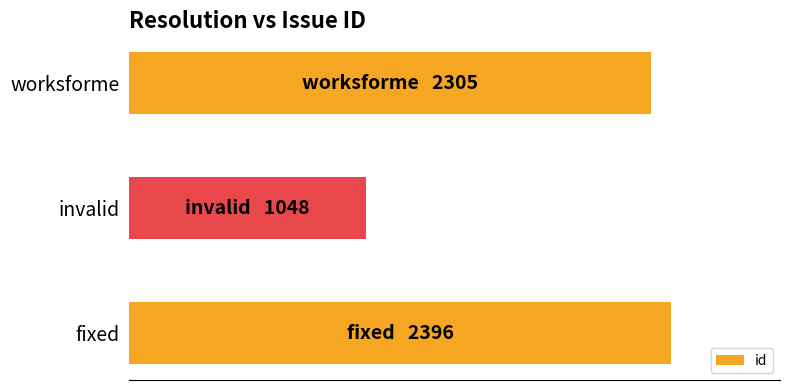

Are the bars horizontal?

Yes